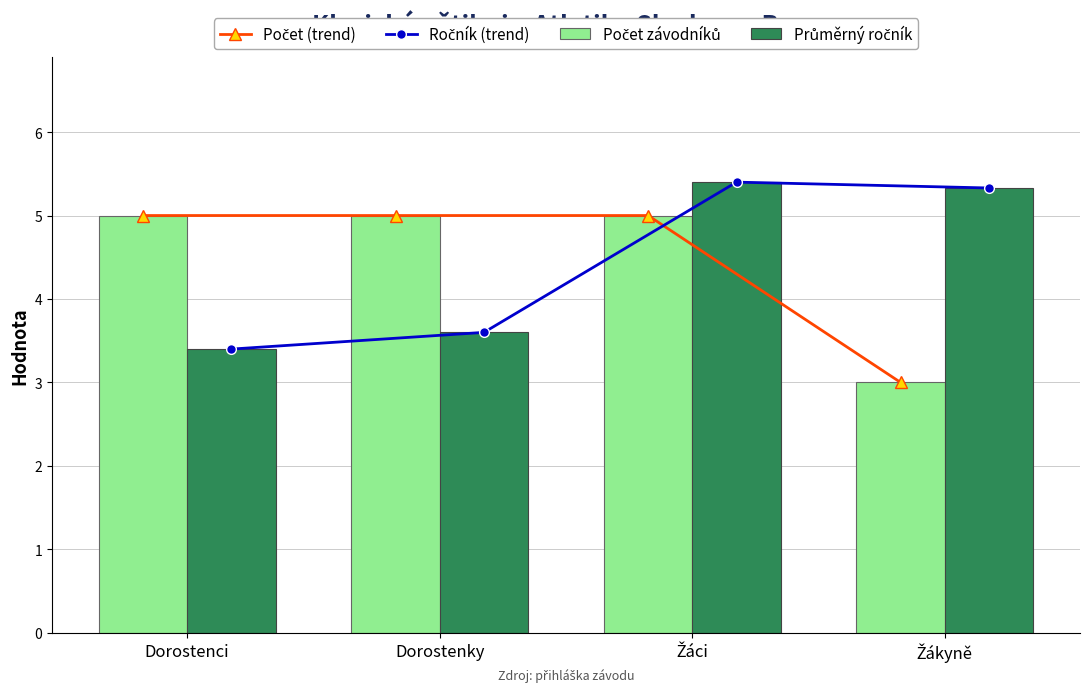

What is the approximate value of Průměrný ročník at Dorostenky?

3.6